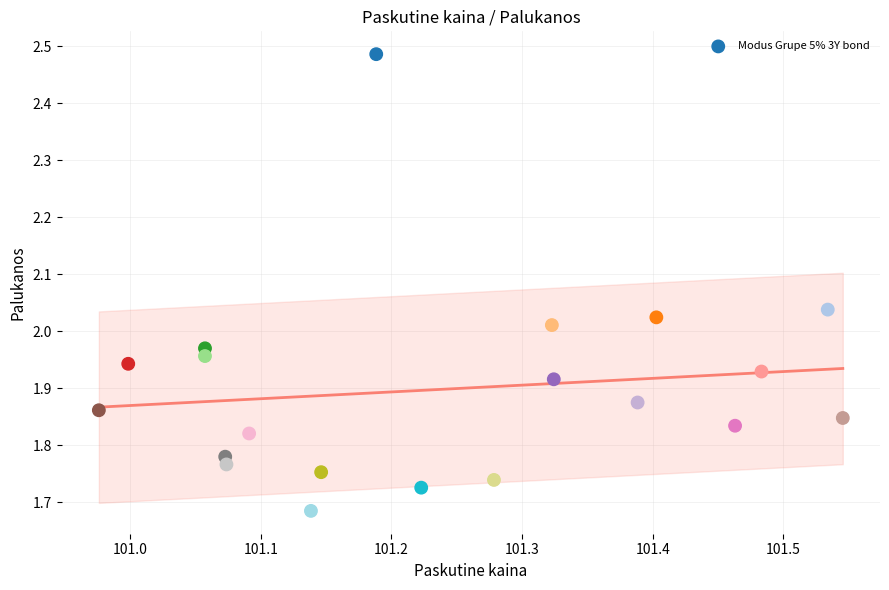

What is the range of X values (max minus min)?

0.6